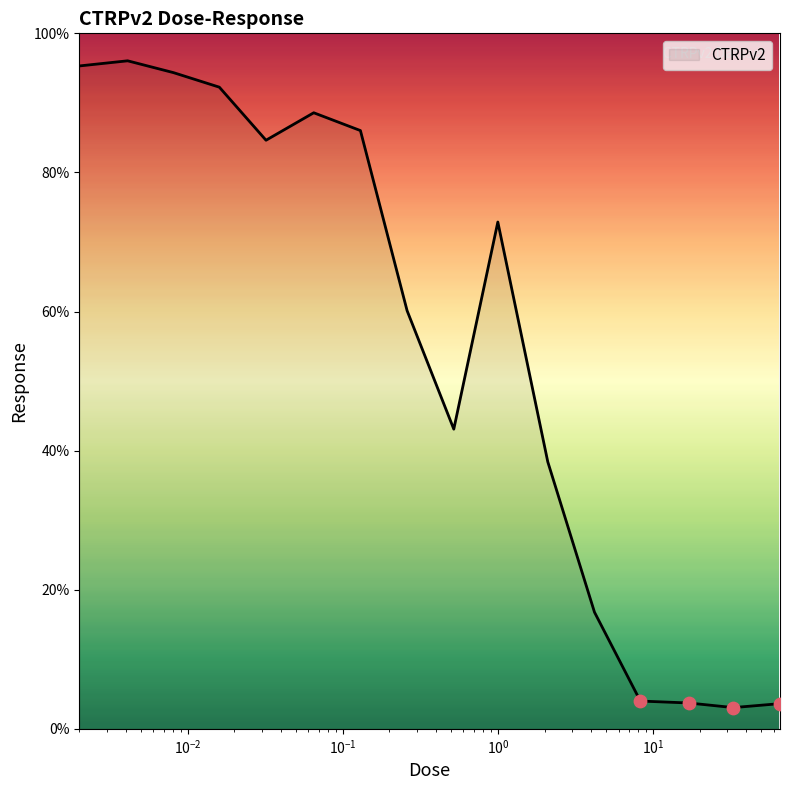

What is the minimum value shown in the chart?

3.1